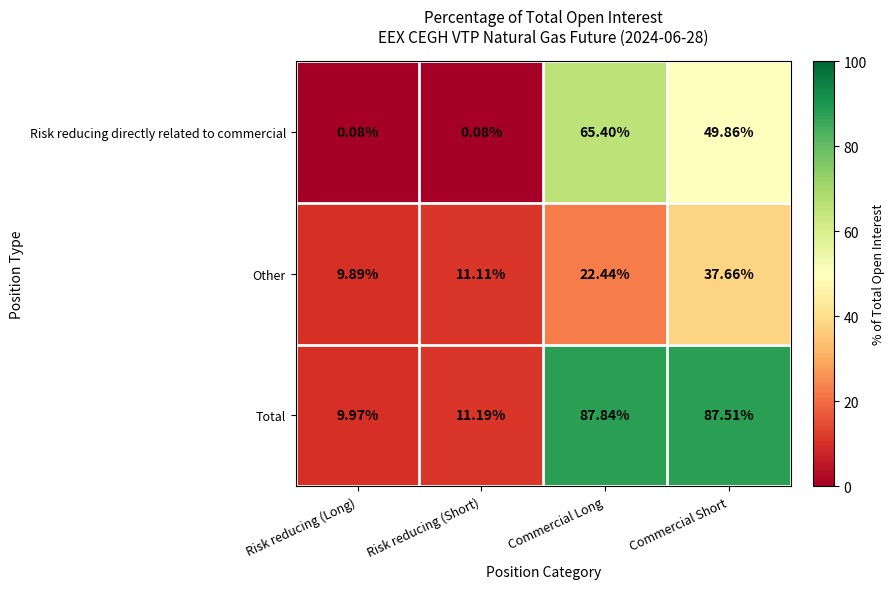

At which category is the sum across all series the highest?

Commercial Long